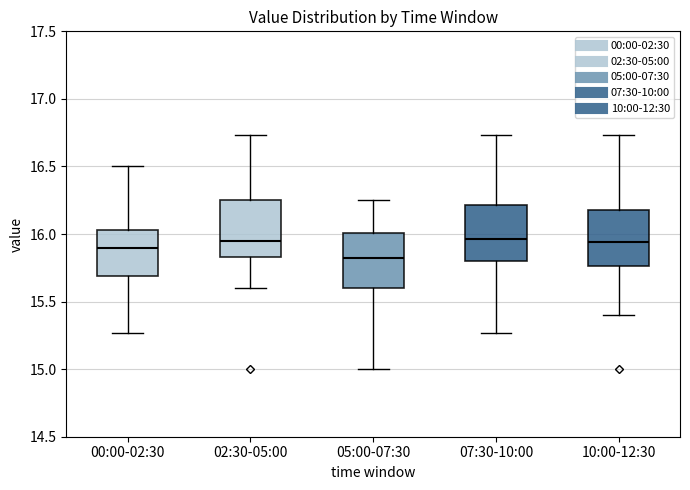

Where is the lower edge of the box for 02:30-05:00 on the y-axis? The values are not printed on the chart, so give them approximately, as read against the axis.

15.85